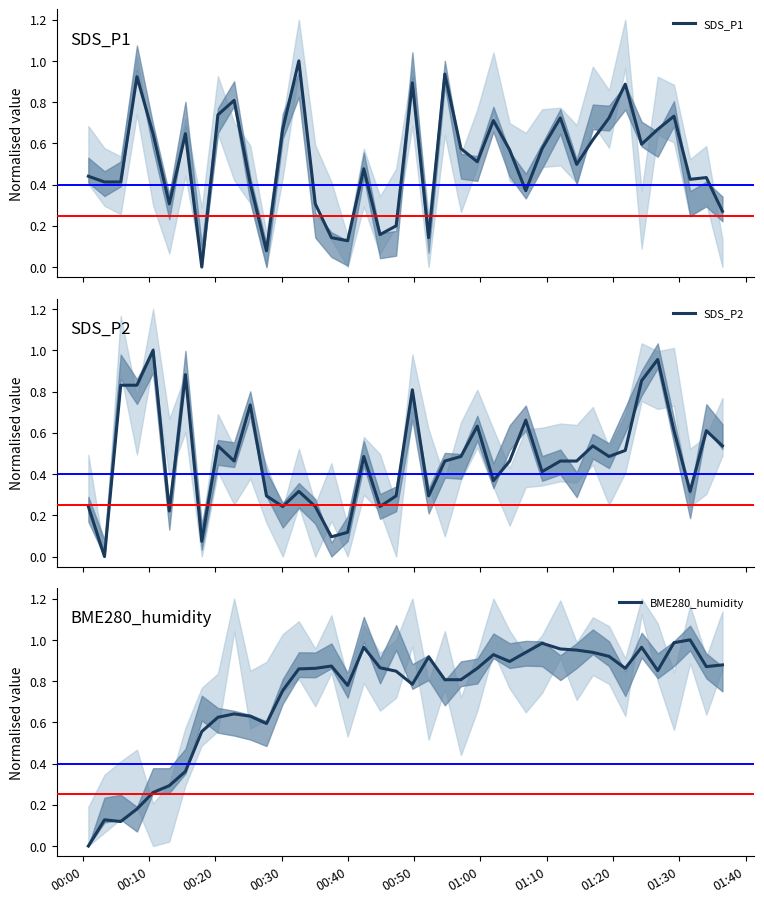

Which series has the largest total across all categories?

BME280_humidity